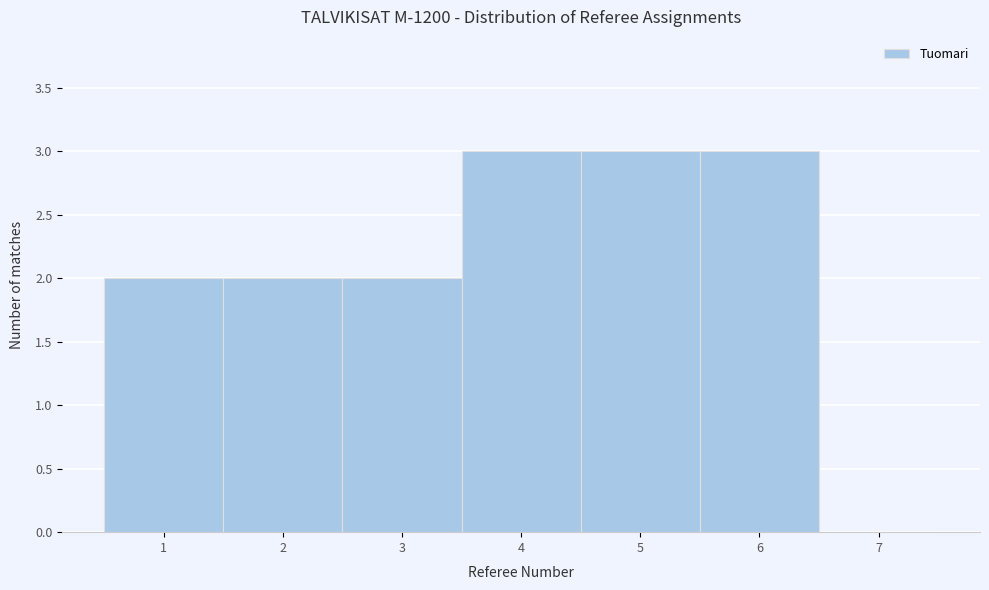

How tall is the bar that spans 1.5 to 2.5 on the x-axis? The values are not printed on the chart, so give them approximately, as read against the axis.

2